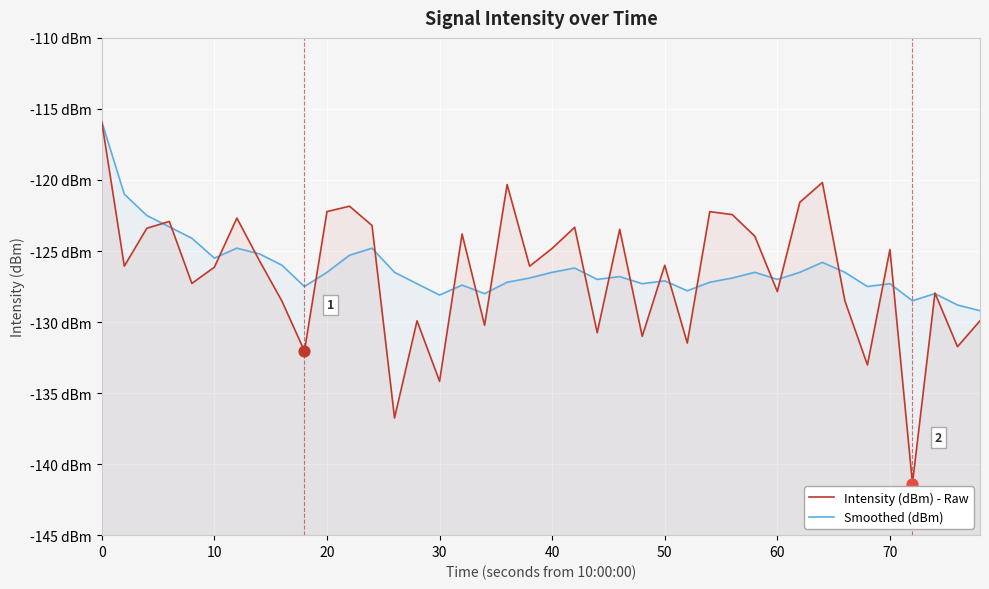

Which series reaches the minimum Y coordinate?

Intensity (dBm) - Raw